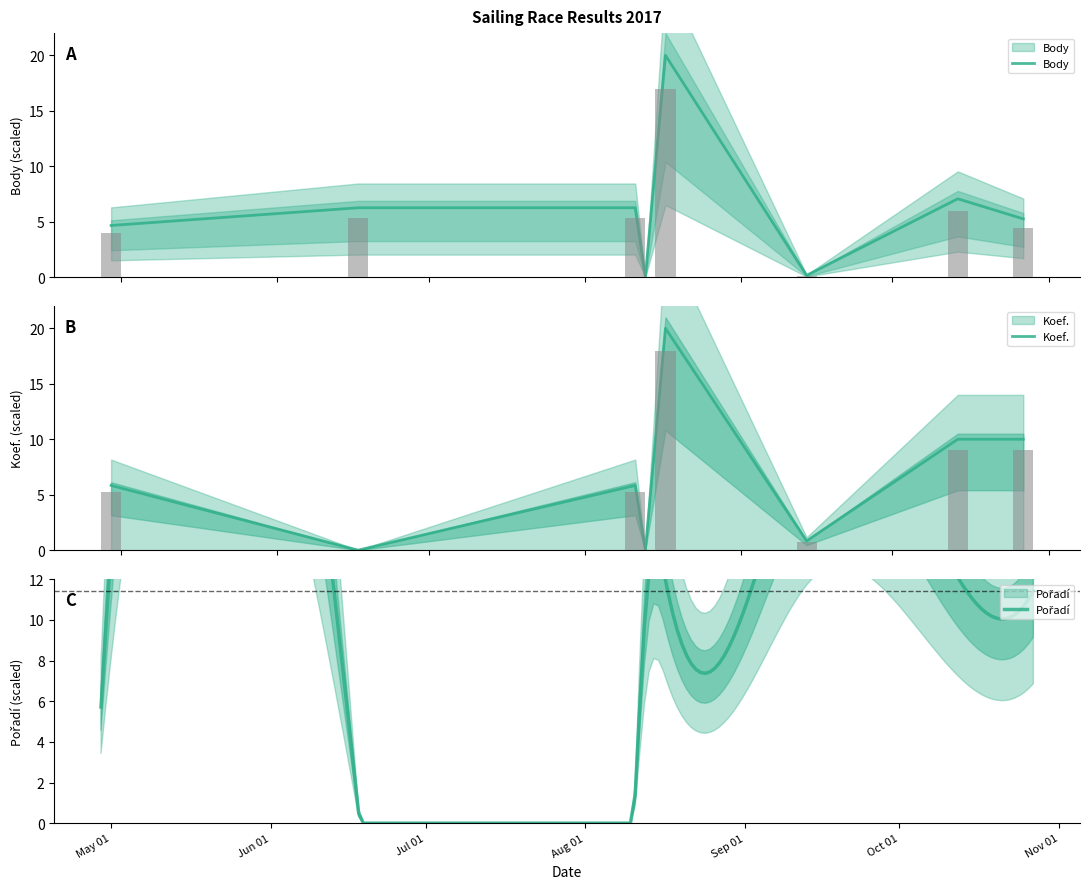

The value of Koef. at 2017-08-11 is 1.2. True or false?

False